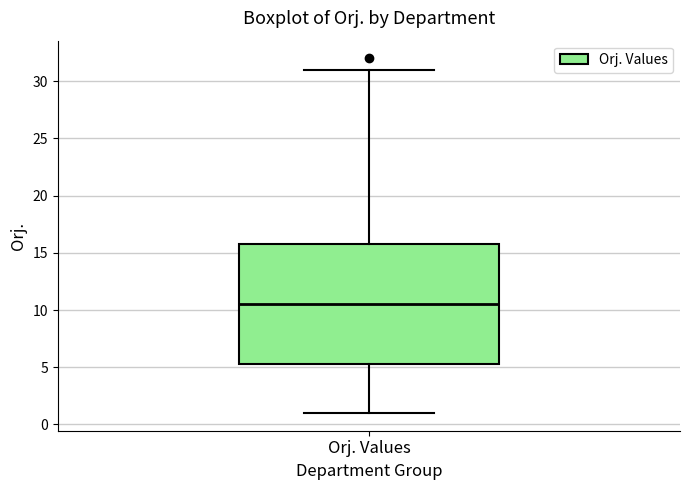

Read this box plot against the y-axis: the position of the median line, the range covered by the box, and the ends of both whiskers. The values are not printed on the chart, so give them approximately, as read against the axis.

median 10.5, box 5.5 to 16.0, whiskers 1.0 to 31.0